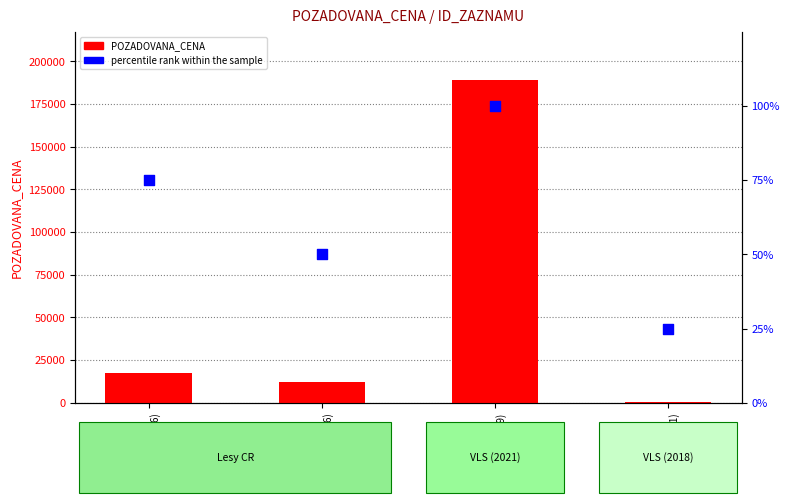

Which series reaches the maximum Y coordinate?

POZADOVANA_CENA